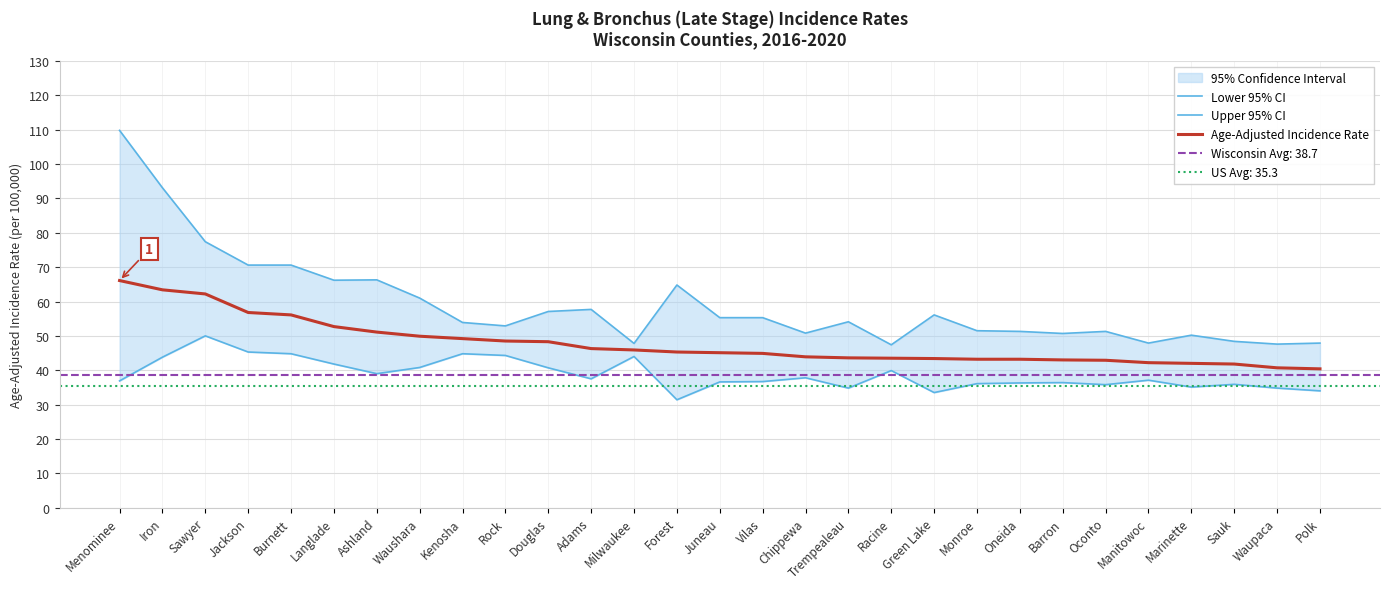

What is the label of the 19th point from the left?

Racine